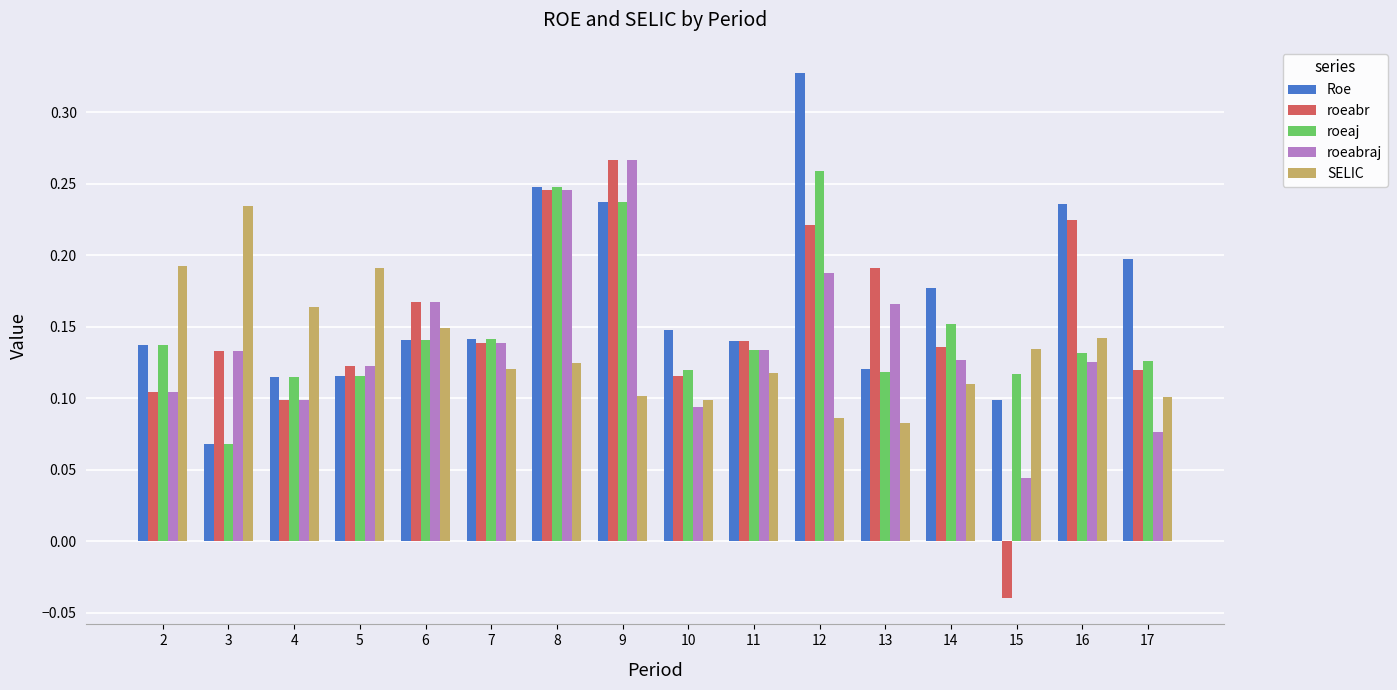

The roeabr series shows 0.2 at 6. True or false?

True